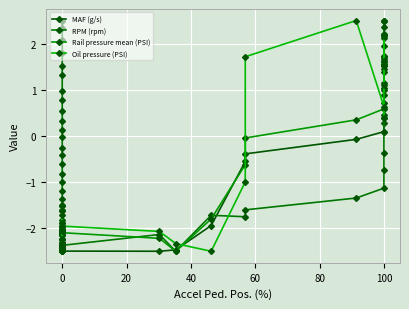

What are all the series names shown in the legend?

MAF (g/s), RPM (rpm), Rail pressure mean (PSI), Oil pressure (PSI)